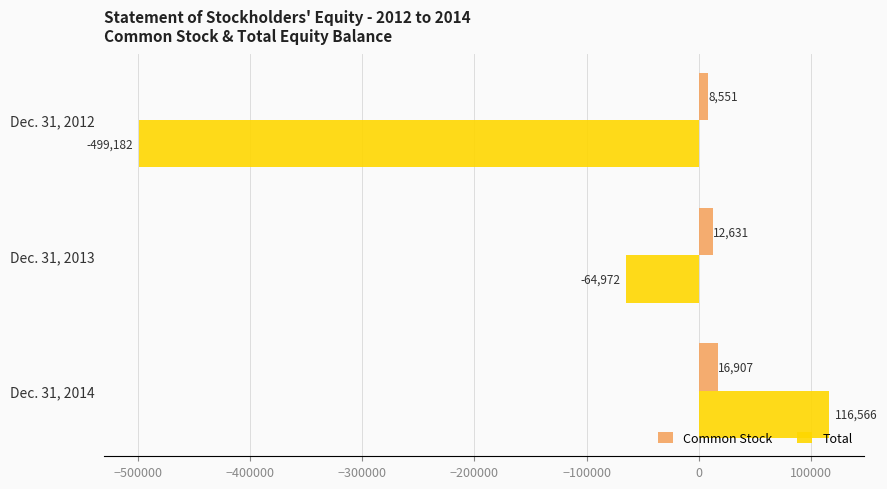

Which series changed the most between Dec. 31, 2013 and Dec. 31, 2014?

Total